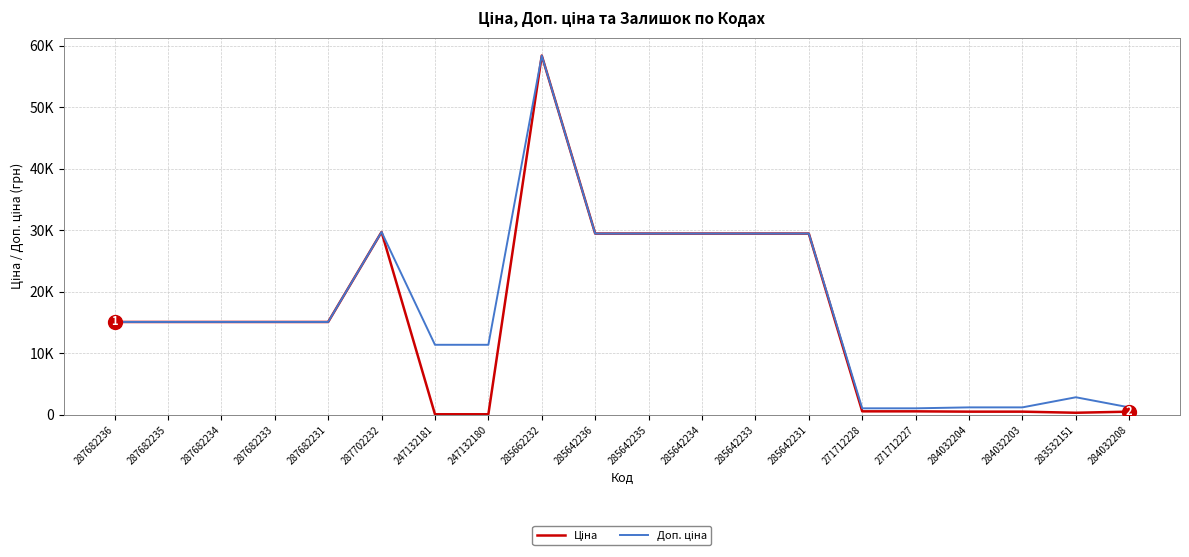

Does the chart display data point markers on the line(s)?

No